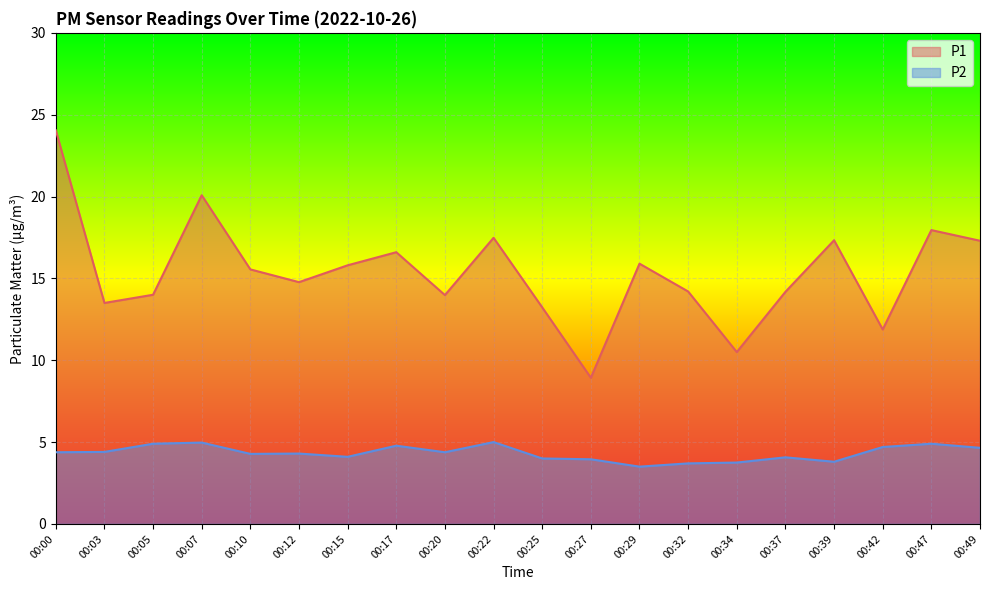

The value of P2 at 00:27 is 2.6. True or false?

False